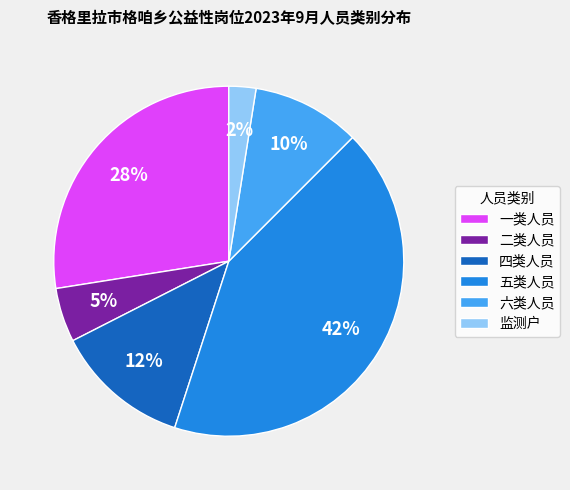

Is 二类人员 the majority of the pie?

No